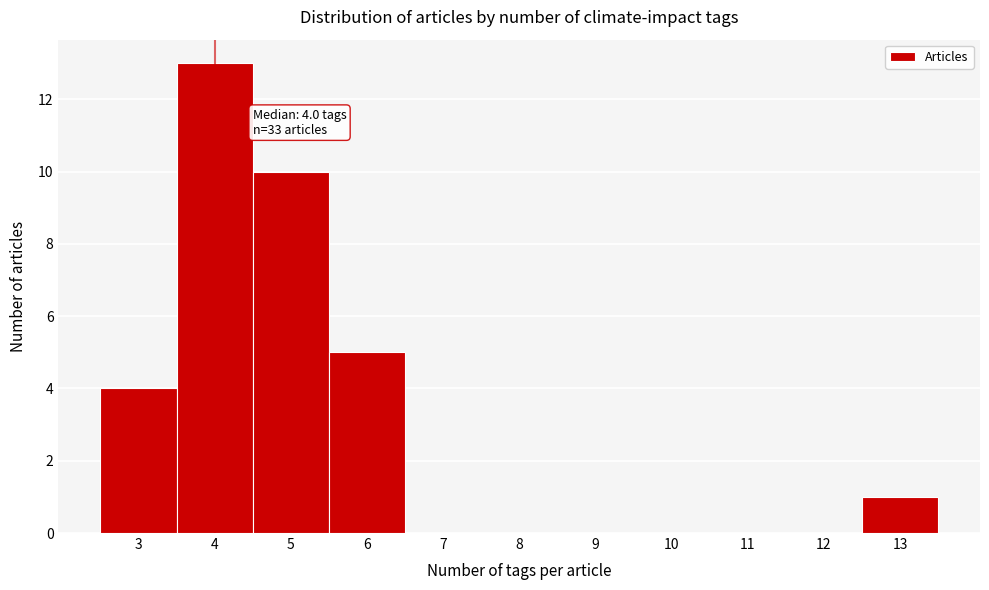

Which range on the x-axis has the tallest bar?

3.5 to 4.5